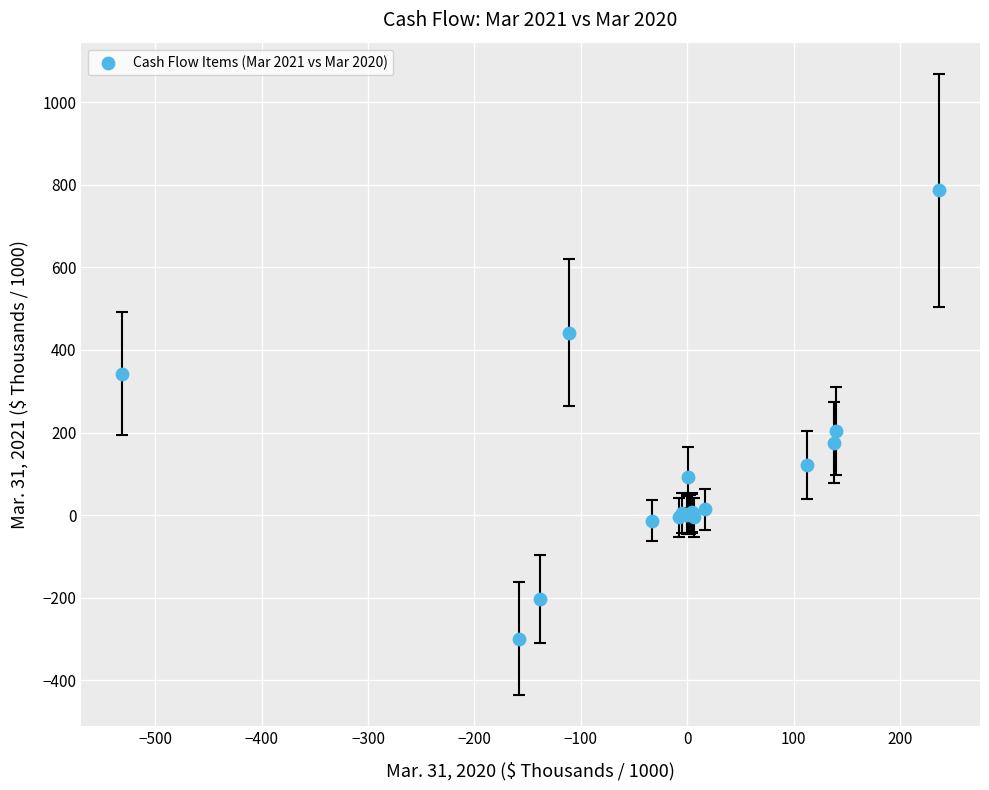

What Y value in the scatter plot is closest to 243?

203.9